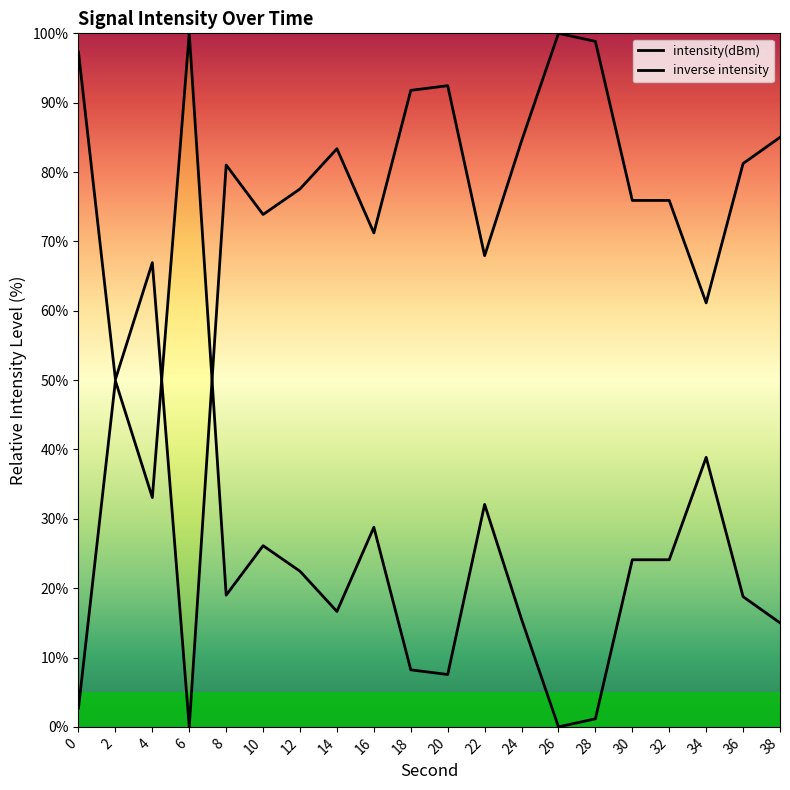

What is the sum of all intensity(dBm) values?

1516.0